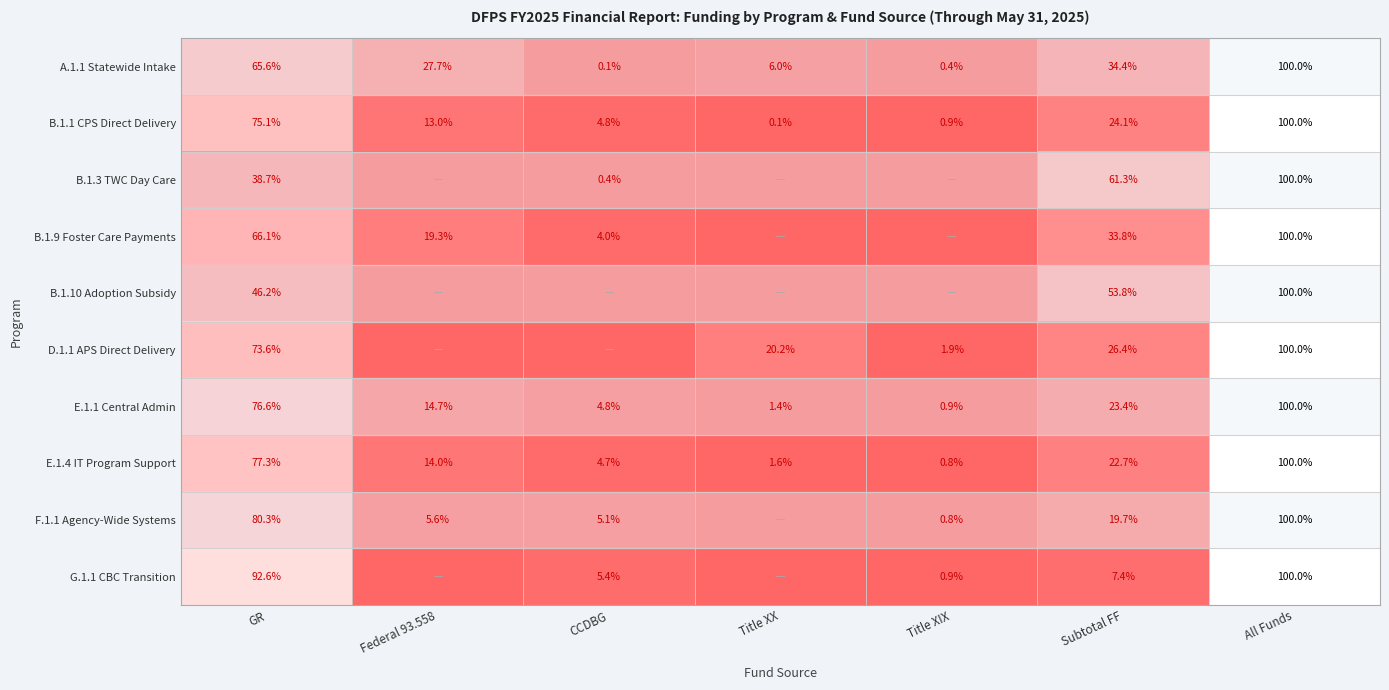

What is the highest value of the E.1.1 Central Admin series?

100.0